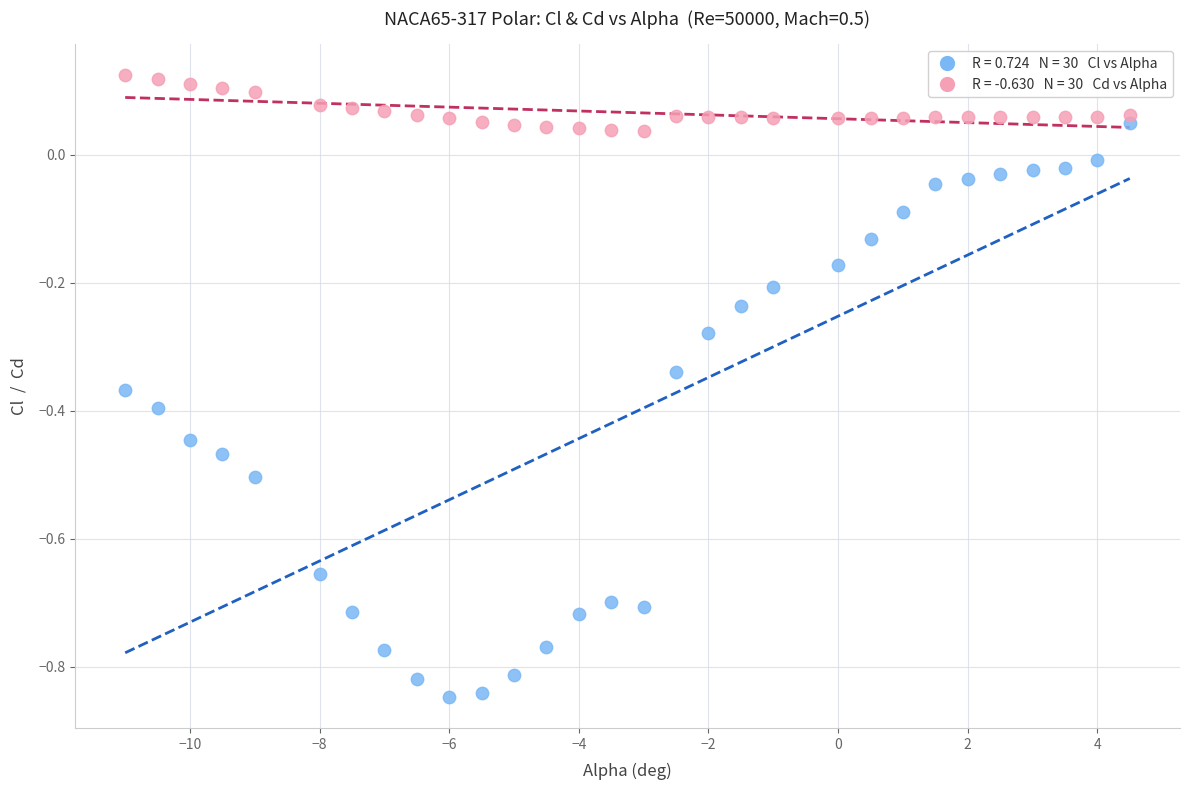

Across all data points, what is the range of Y values (max minus min)?

1.0